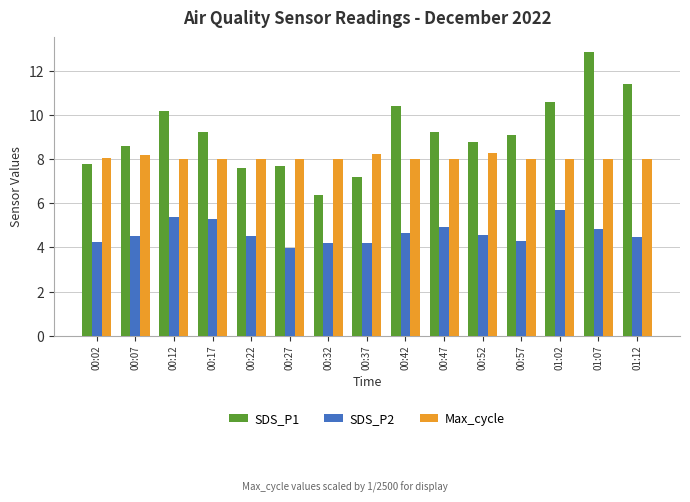

Between 00:32 and 01:02, which series saw the biggest shift?

SDS_P1